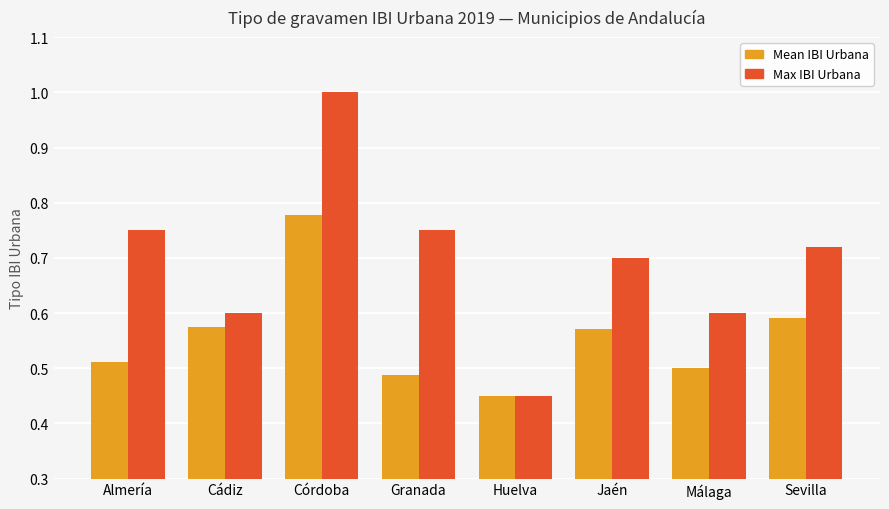

True or false: Max IBI Urbana has a value of 0.6 at Cádiz.

True